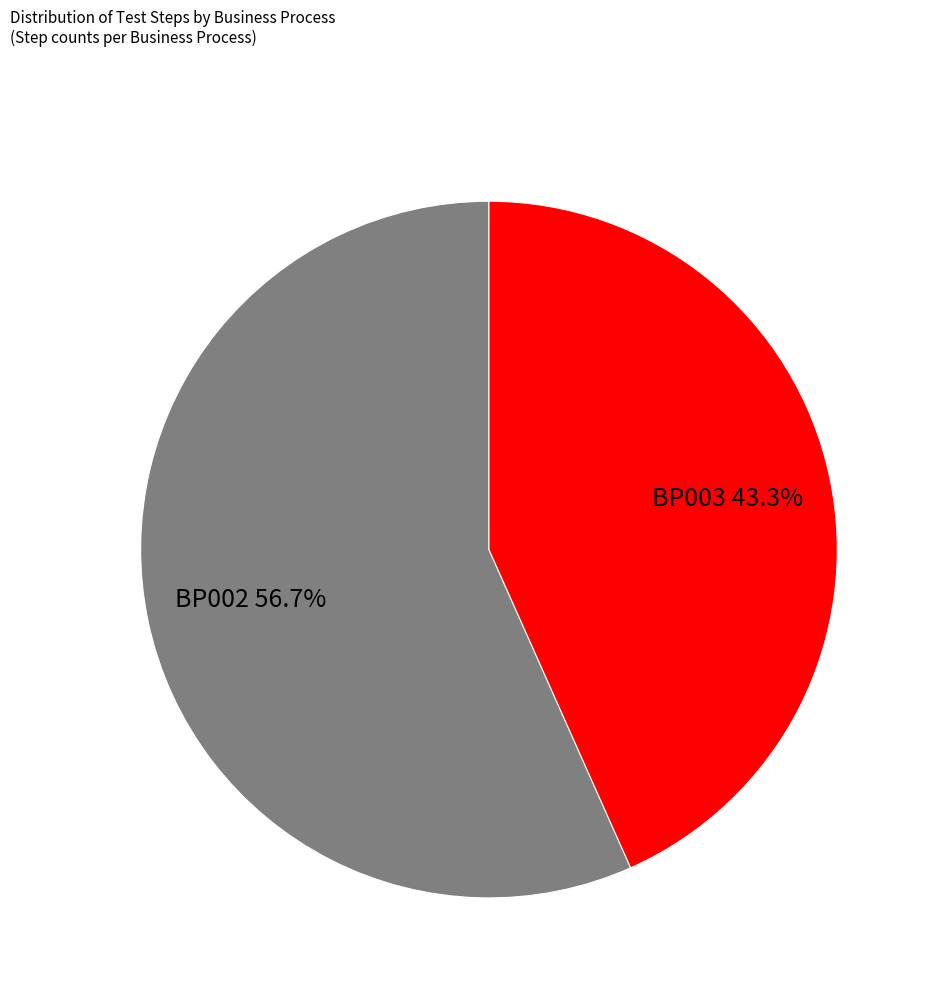

Is there any slice that represents more than half of the pie?

Yes